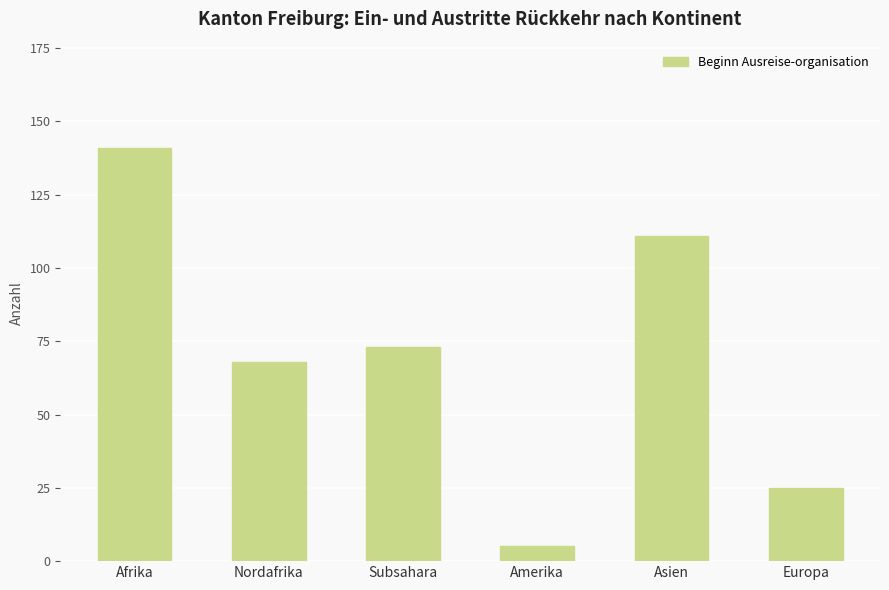

Which has a higher value, Subsahara or Nordafrika?

Subsahara